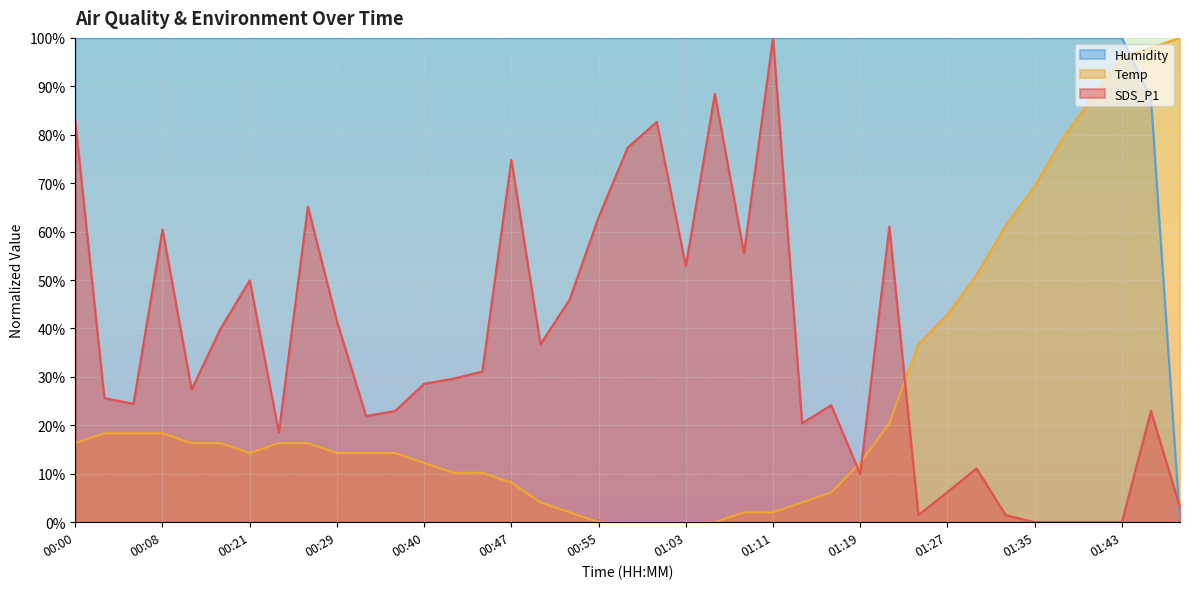

Which series changed the most between 01:09 and 01:38?

Temp